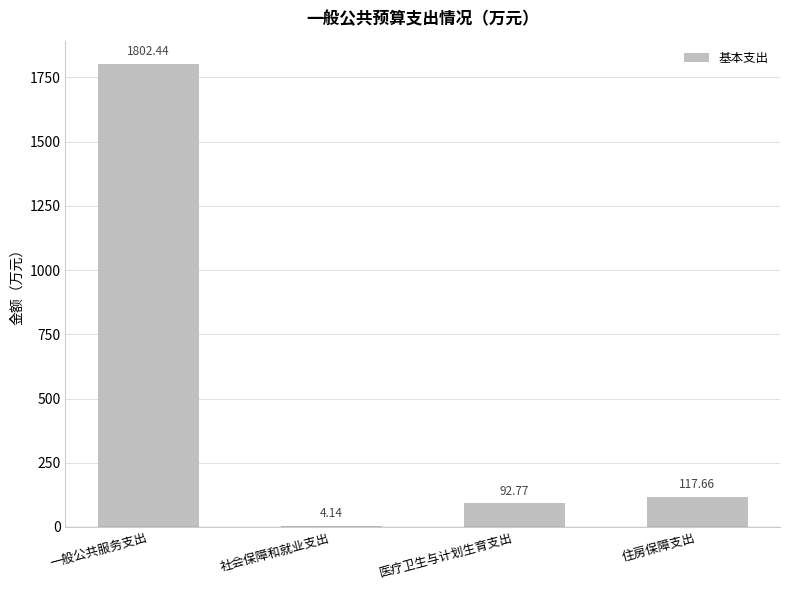

Between 医疗卫生与计划生育支出 and 社会保障和就业支出, which is larger?

医疗卫生与计划生育支出